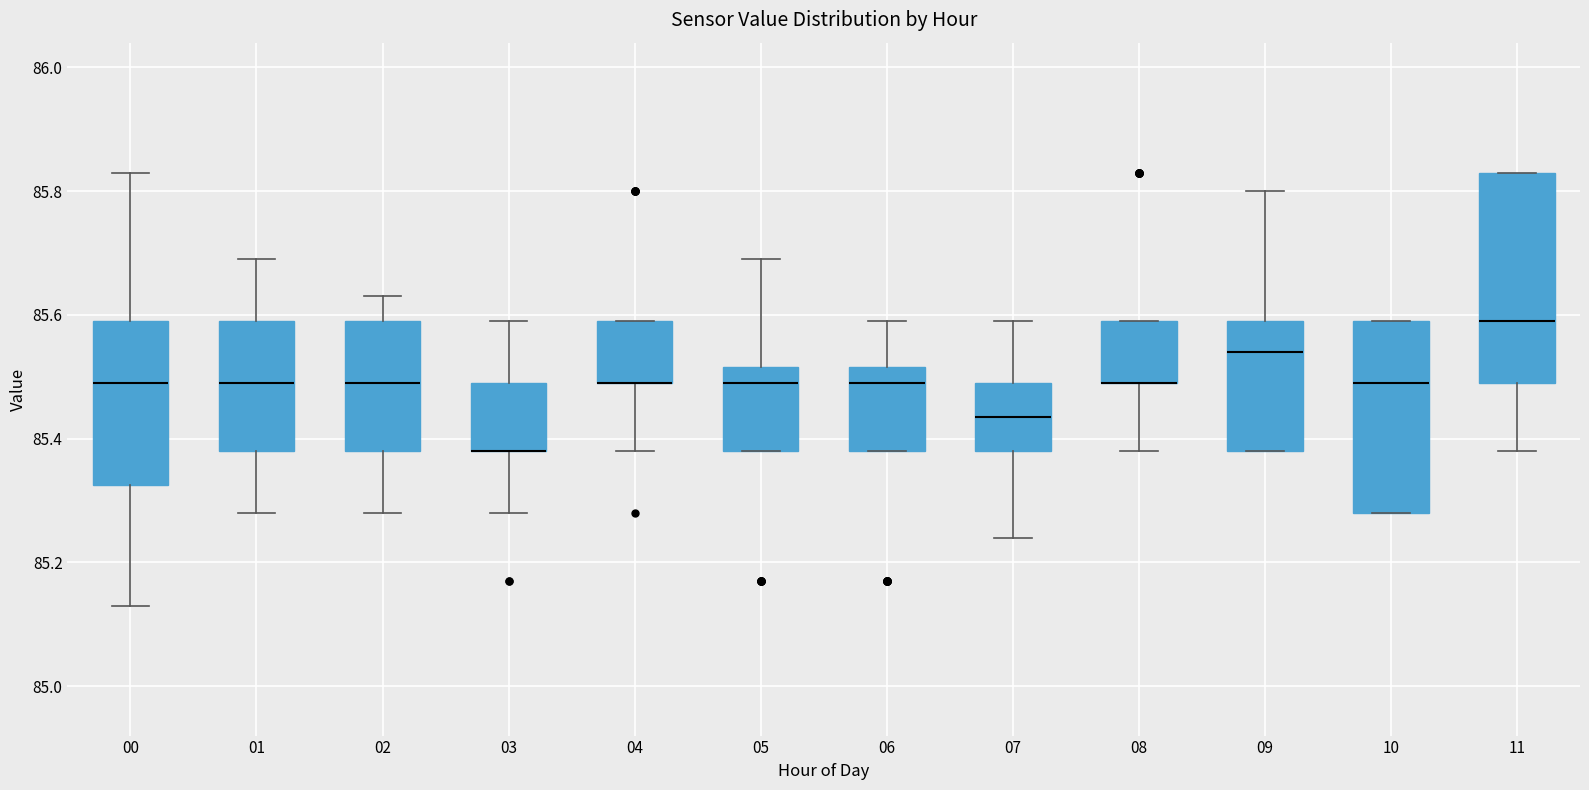

Which box is the tallest, from its lower edge to its upper edge?

11